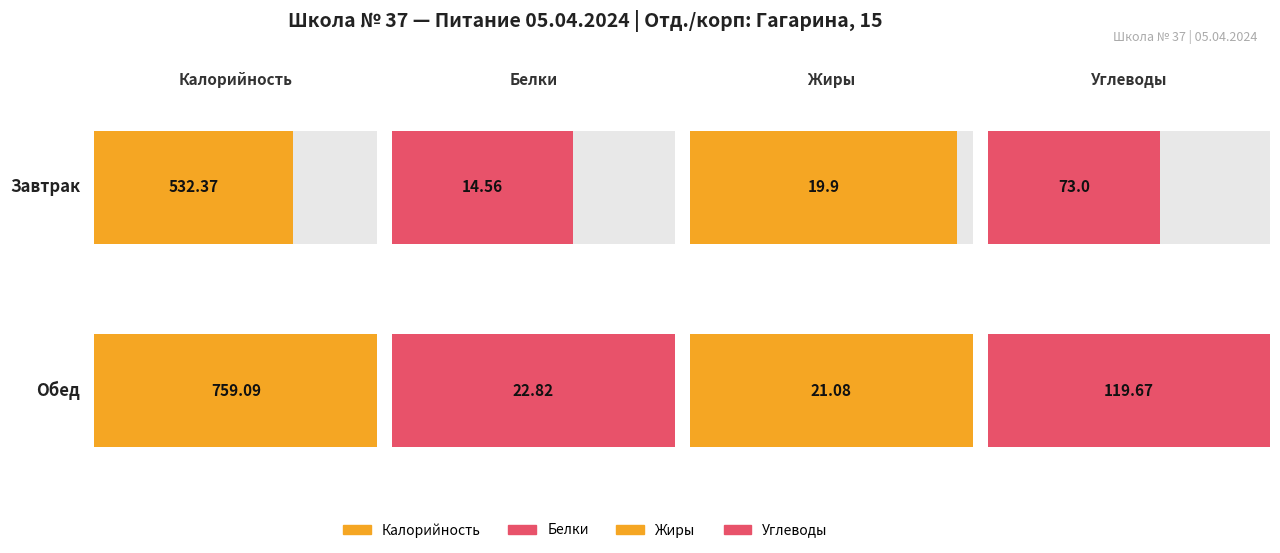

Which series has the largest total across all categories?

Калорийность